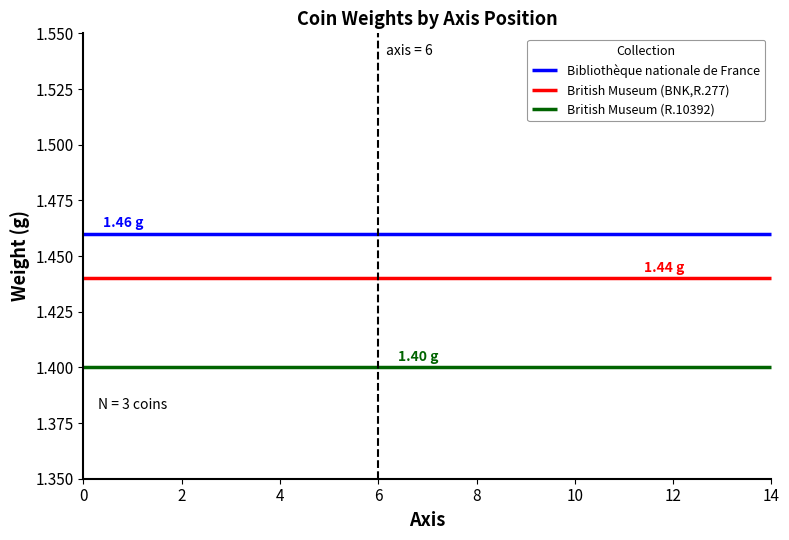

The British Museum (R.10392) series shows 1.4 at 0. True or false?

True